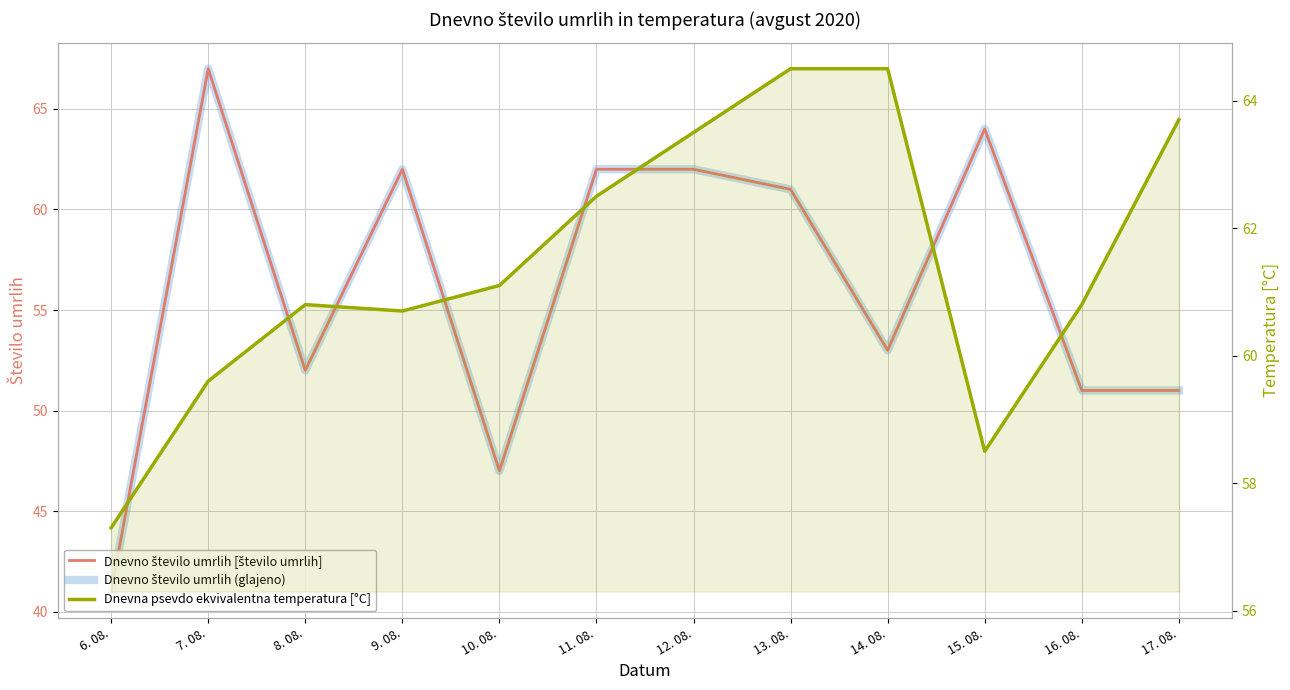

Which series ends up on top after the final intersection of Dnevna psevdo ekvivalentna temperatura [°C] and Dnevno število umrlih (glajeno)?

Dnevna psevdo ekvivalentna temperatura [°C]